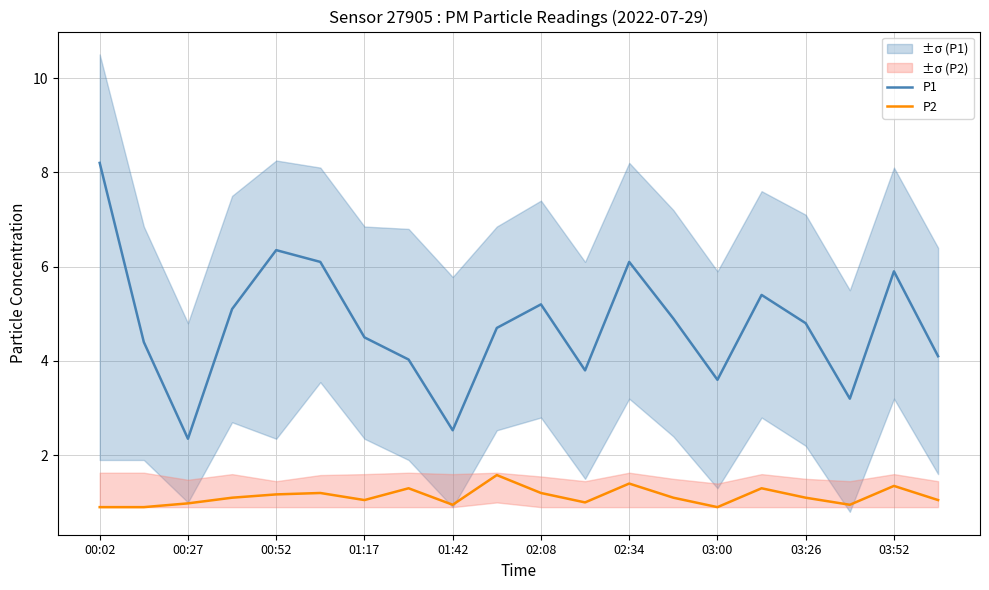

Where is P2 nearest to the value 1?

11